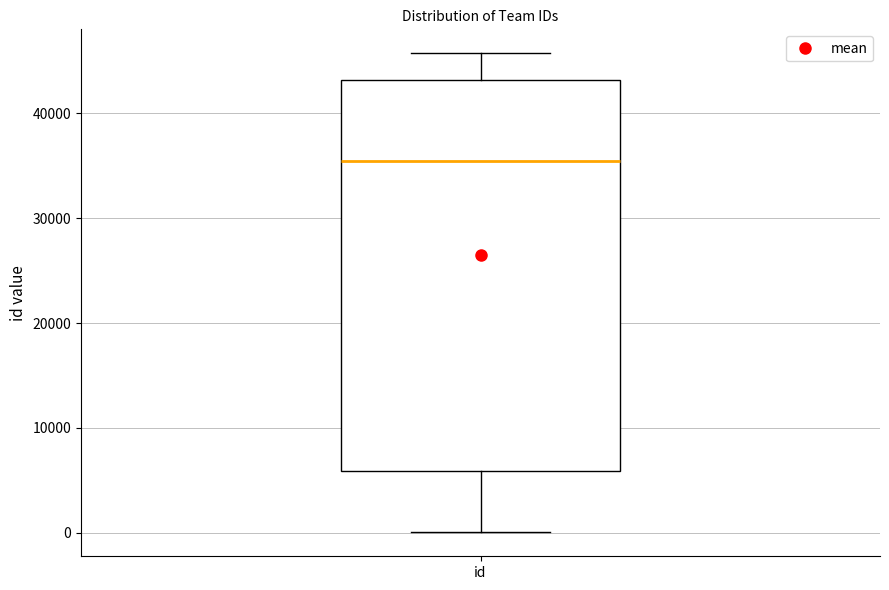

Transcribe this box plot: give where the median line is, the range the box spans, and where the two whiskers end, as read against the y-axis. The values are not printed on the chart, so give them approximately, as read against the axis.

median 35000, box 6000 to 43000, whiskers 0 to 46000